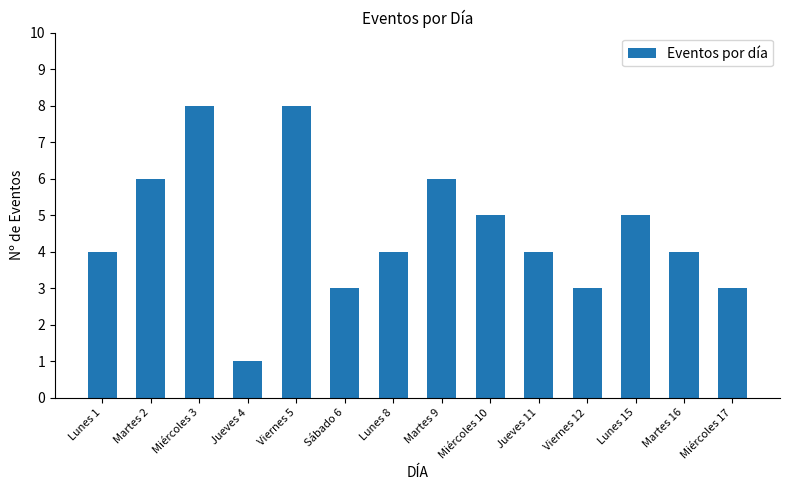

Count the values in the range 3 to 6.

11